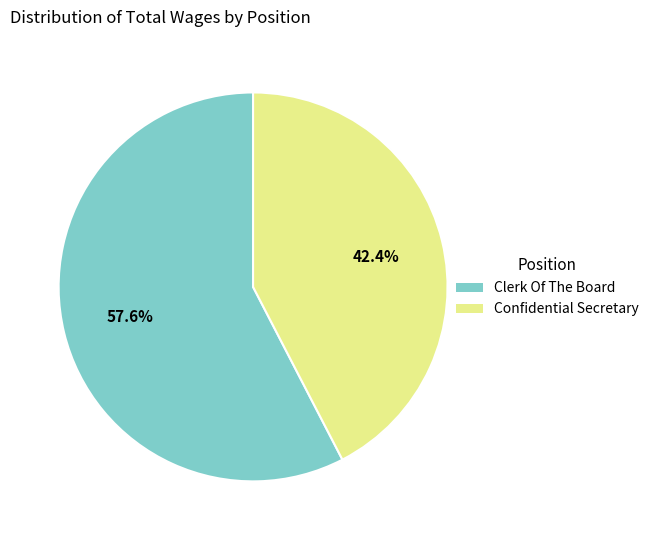

Does any single category account for the majority?

Yes